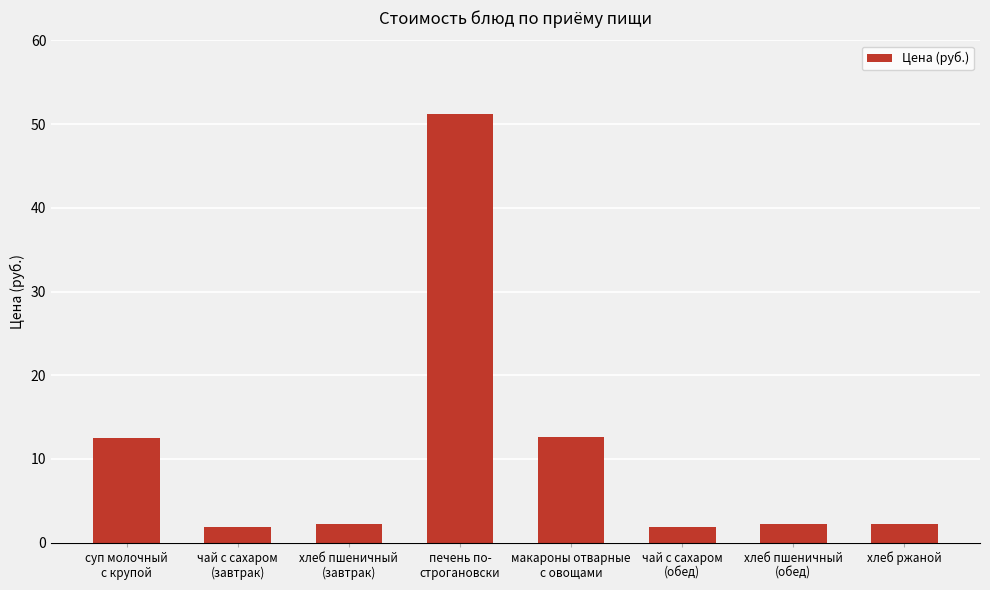

What is the average value?

10.8